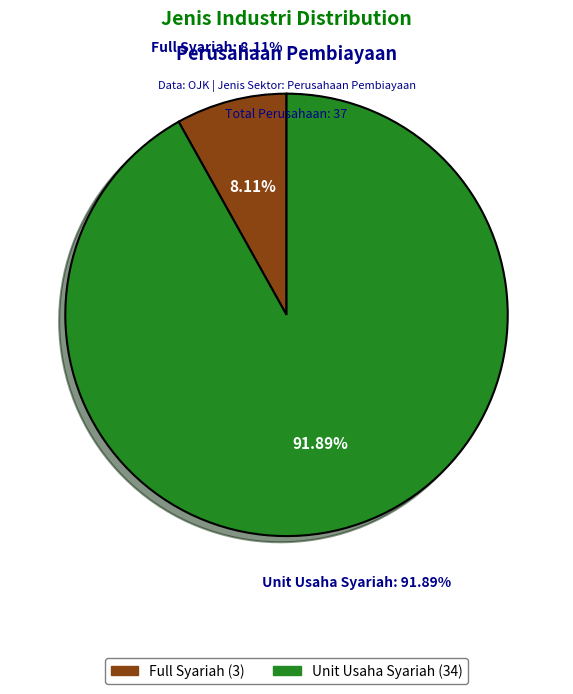

Which category accounts for the majority?

Unit Usaha Syariah